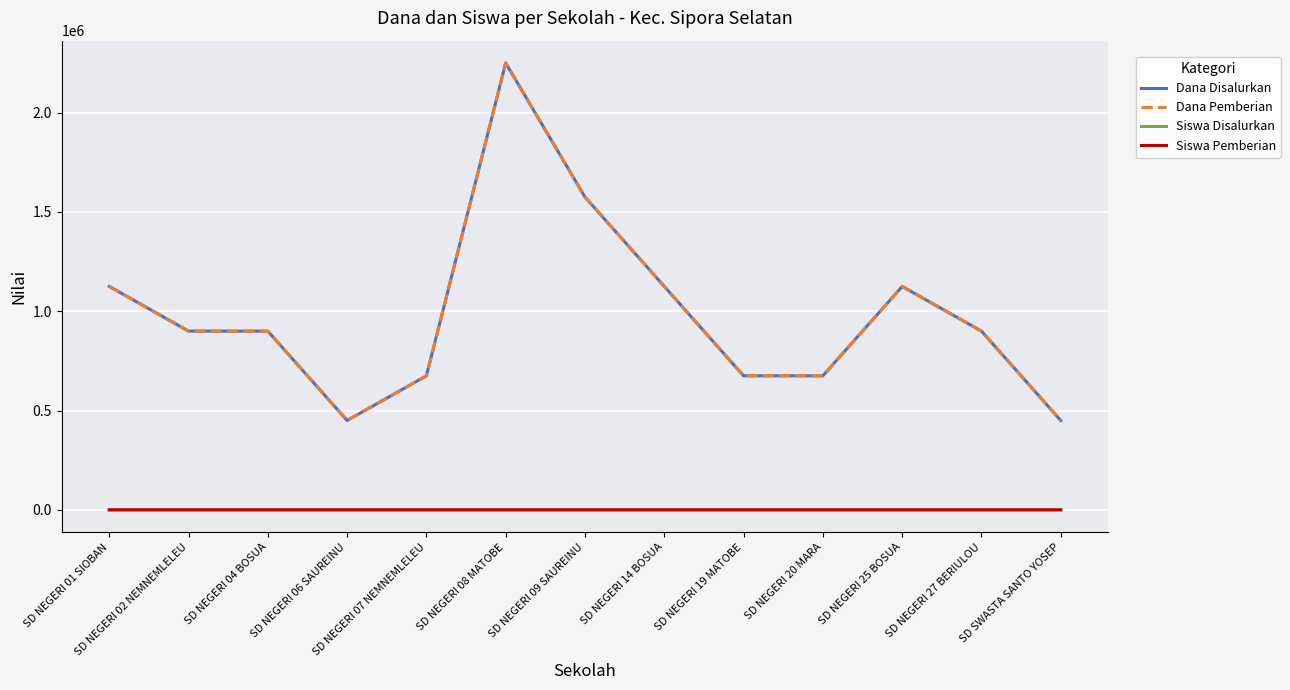

Is this an area chart (filled region under the line)?

No